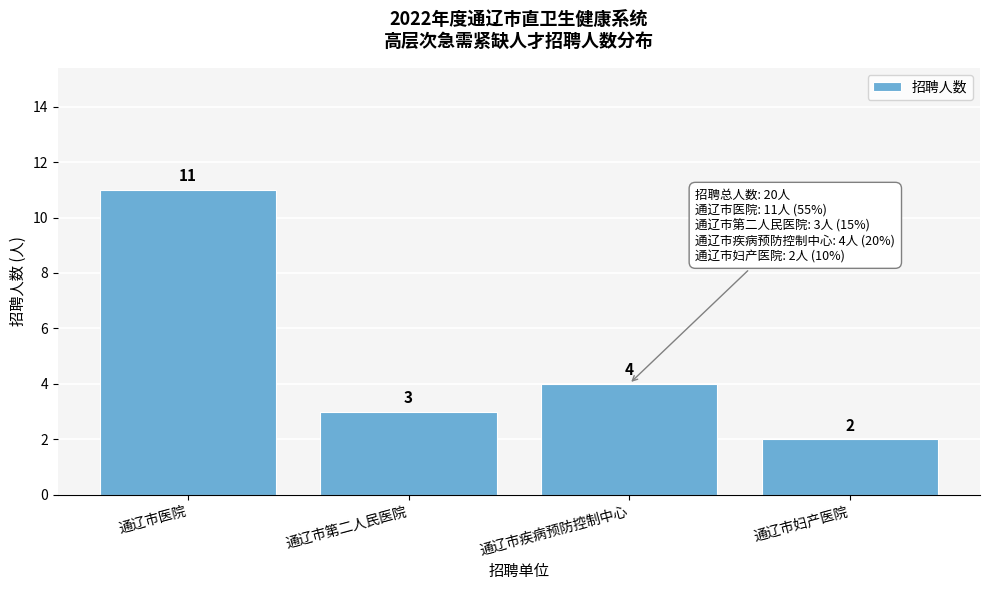

Reading left to right, extract all data points from this chart.

11	3	4	2